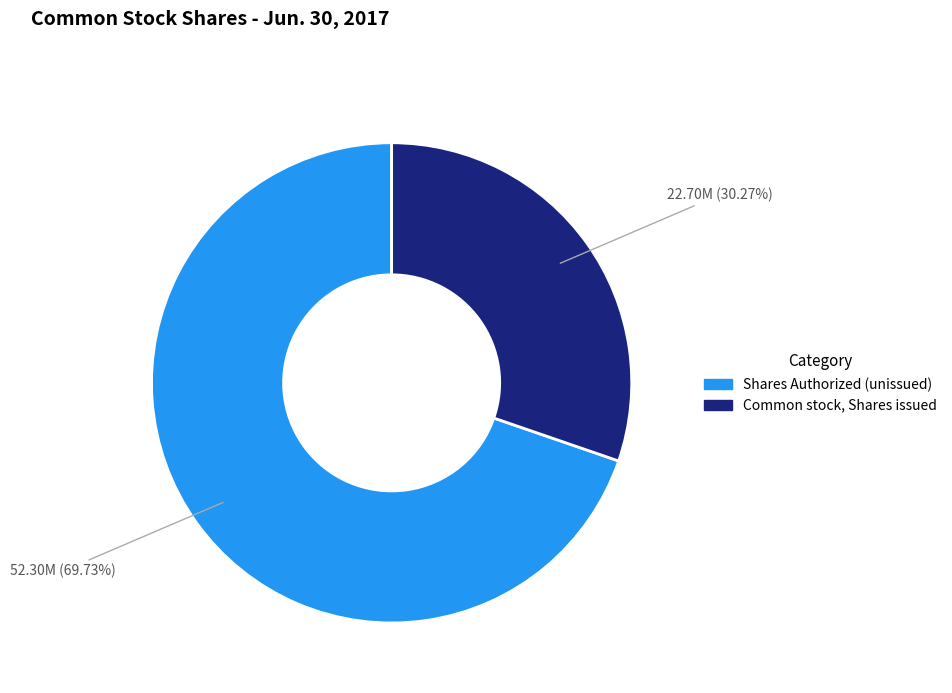

Count the number of slices in the pie.

2